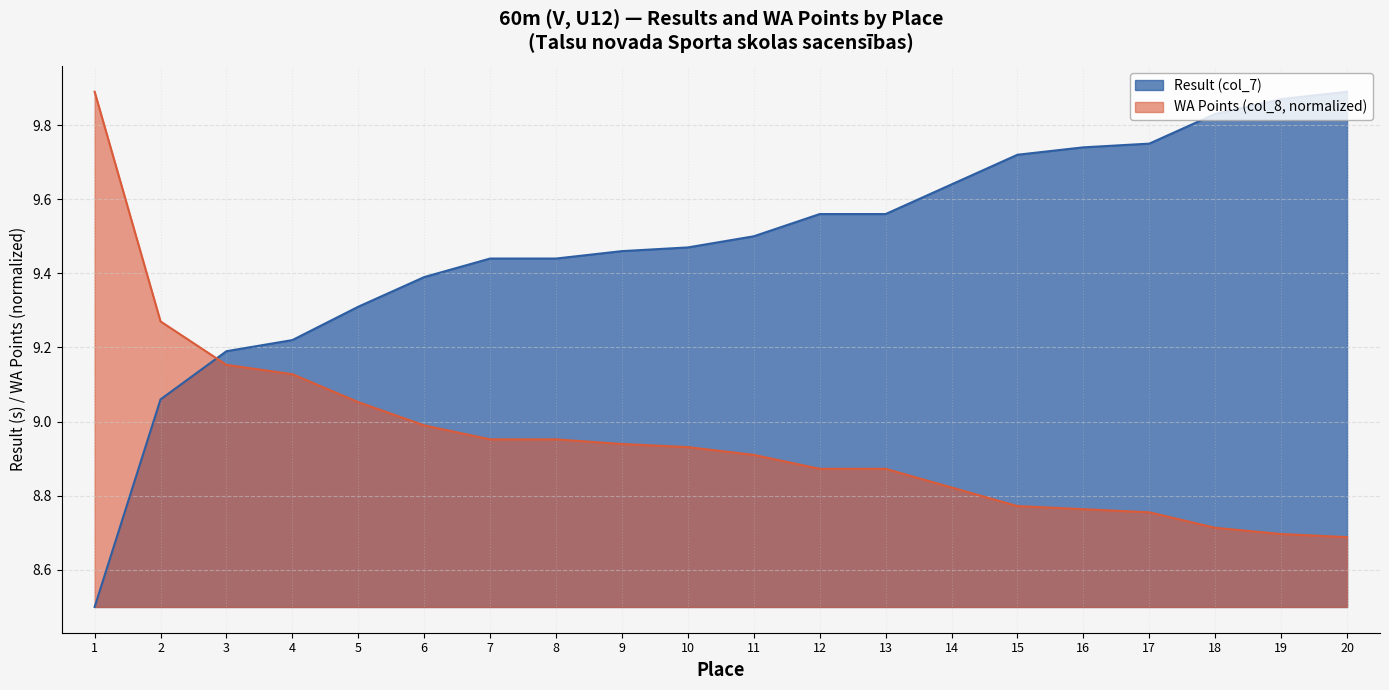

Reading left to right, list all the values displayed in this chart.

Result (col_7): 8.5	9.1	9.2	9.2	9.3	9.4	9.4	9.4	9.5	9.5	9.5	9.6	9.6	9.6	9.7	9.7	9.8	9.8	9.9	9.9
WA Points (col_8): 9.9	9.3	9.2	9.1	9.1	9.0	9.0	9.0	8.9	8.9	8.9	8.9	8.9	8.8	8.8	8.8	8.8	8.7	8.7	8.7